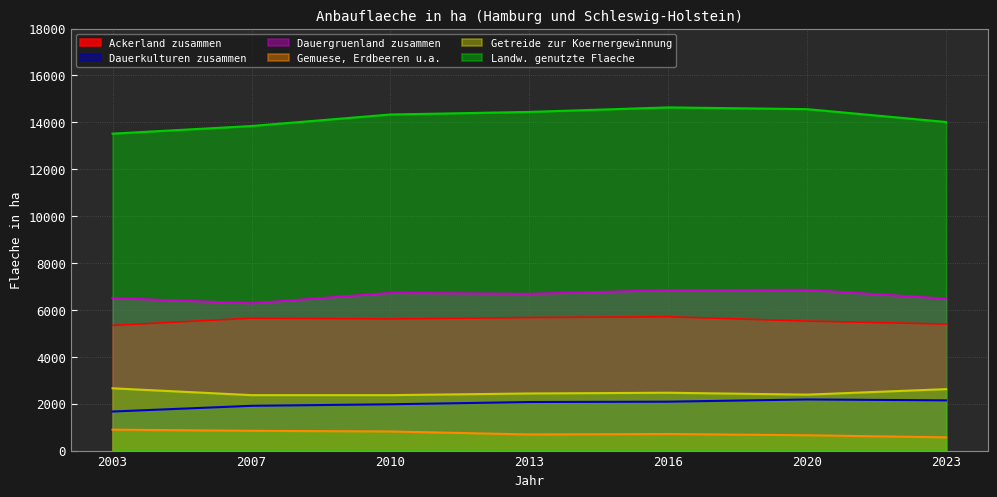

Is it true that Landw. genutzte Flaeche equals 13843.4 at 2007?

True